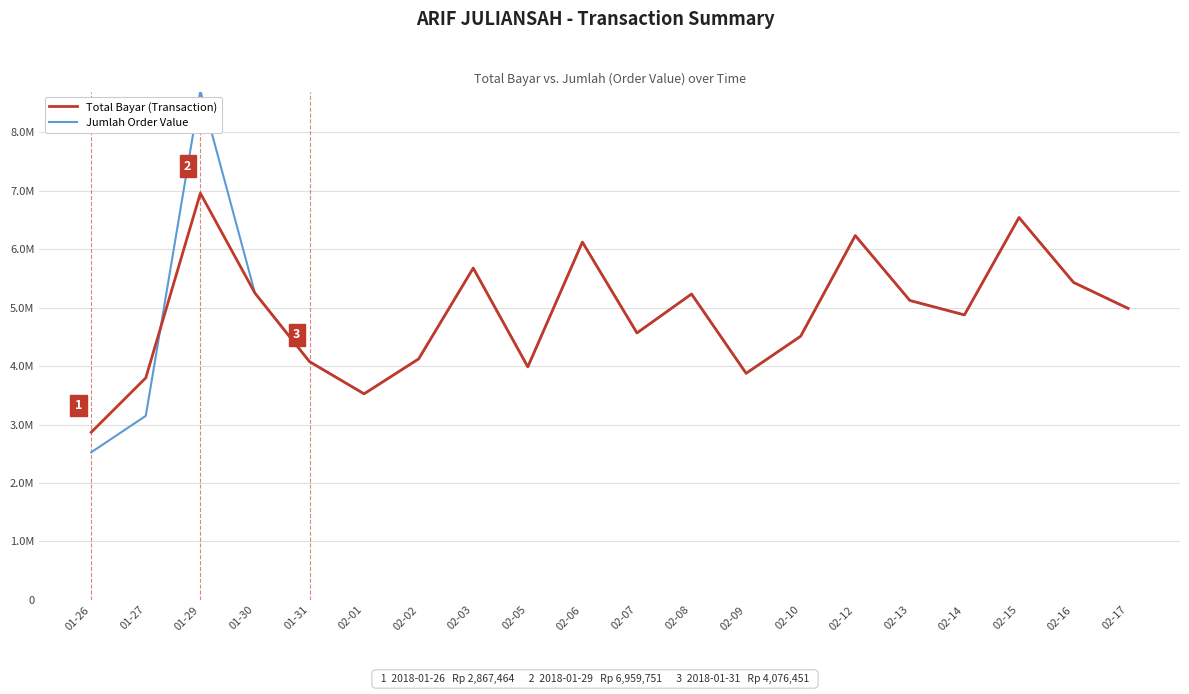

What is the sum of all Jumlah Order Value values?

98542262